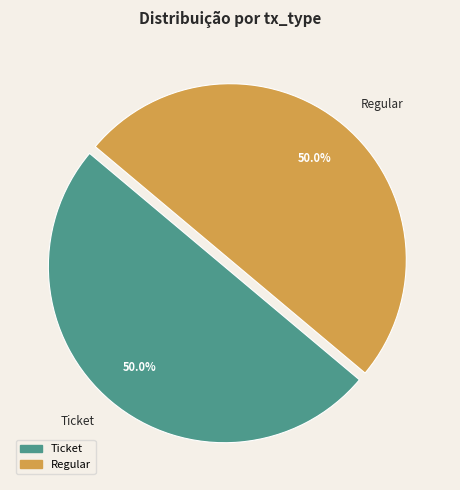

To the nearest percent, what percentage of the pie is Ticket?

50%